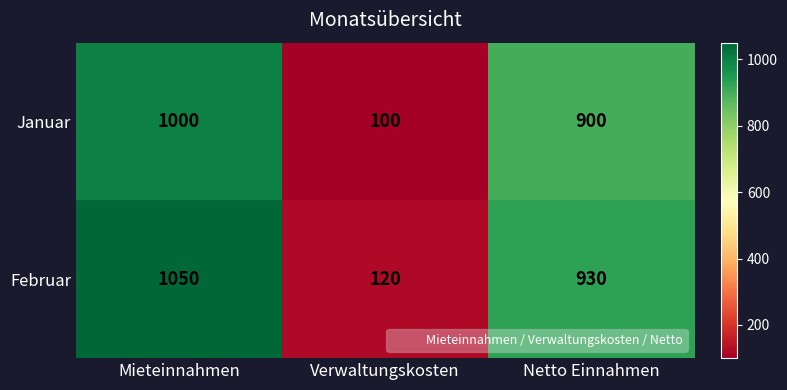

Which series changed the most between Mieteinnahmen and Verwaltungskosten?

Februar